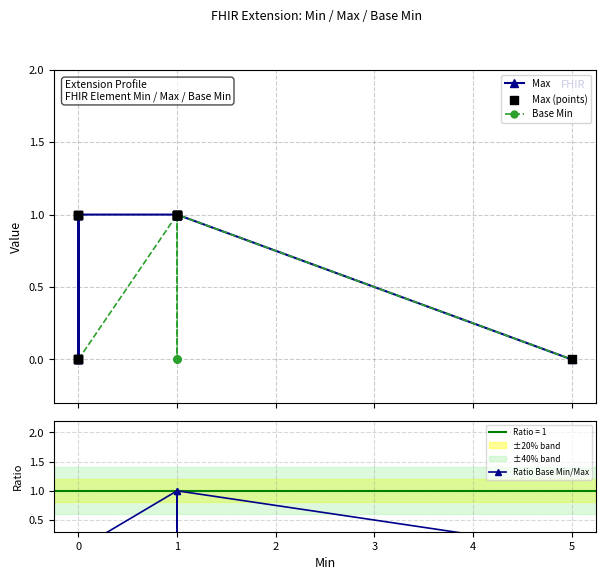

Which series has the largest total across all categories?

Max